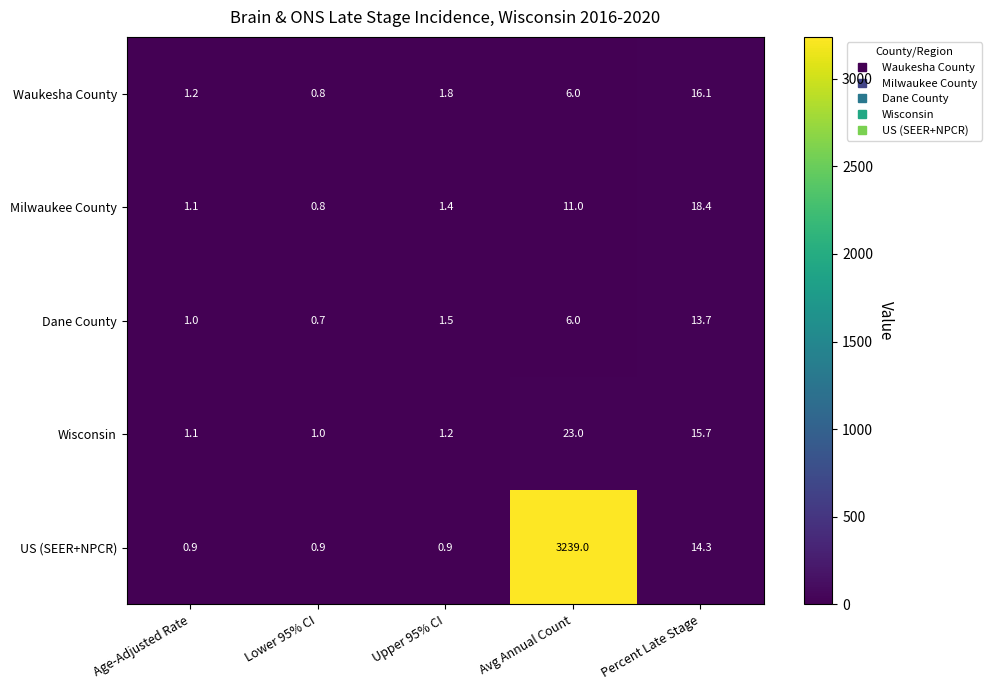

What is the approximate value of Dane County at Age-Adjusted Rate?

1.0